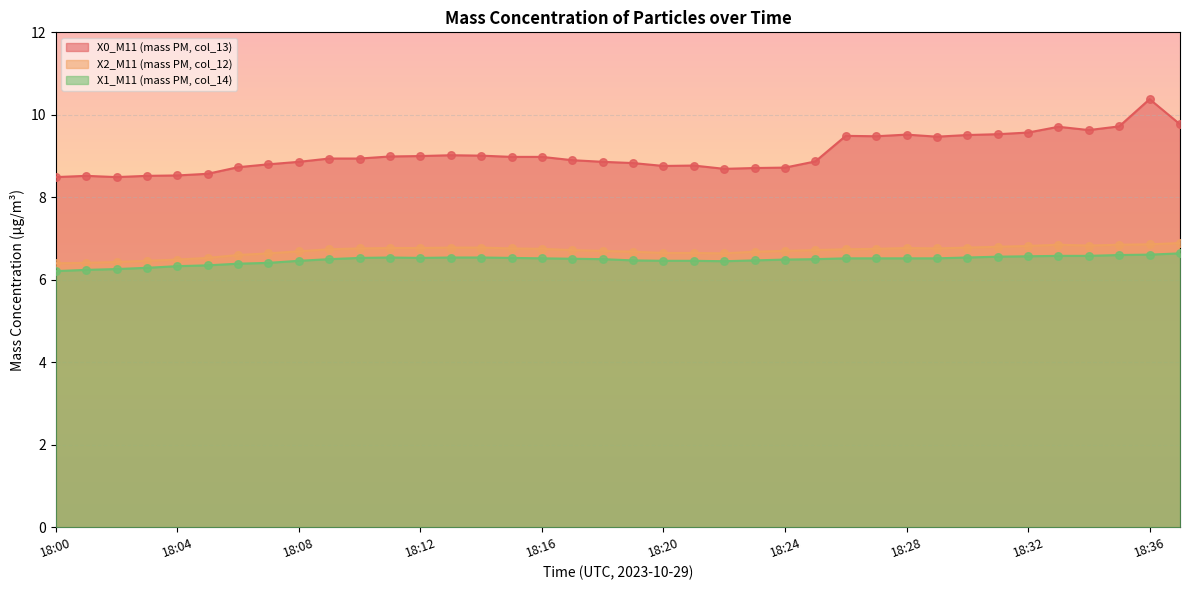

At which category is the sum across all series the highest?

18:36